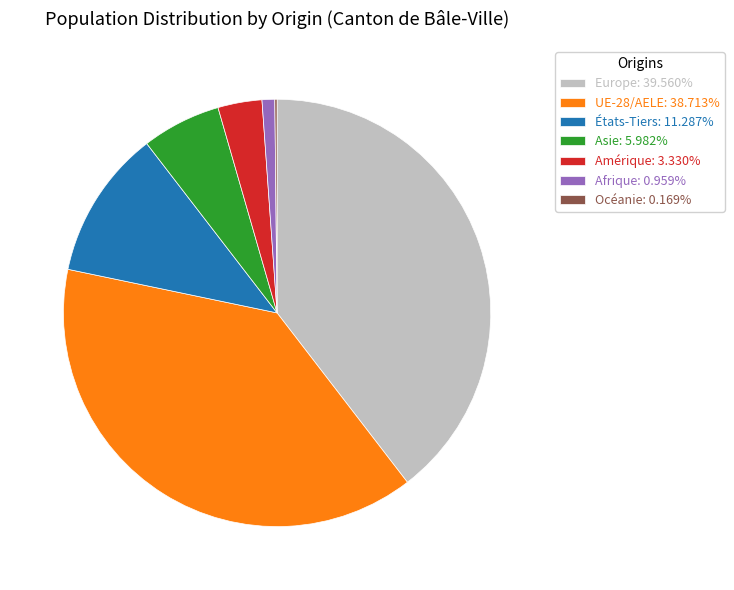

Which category has the biggest portion of the pie?

Europe